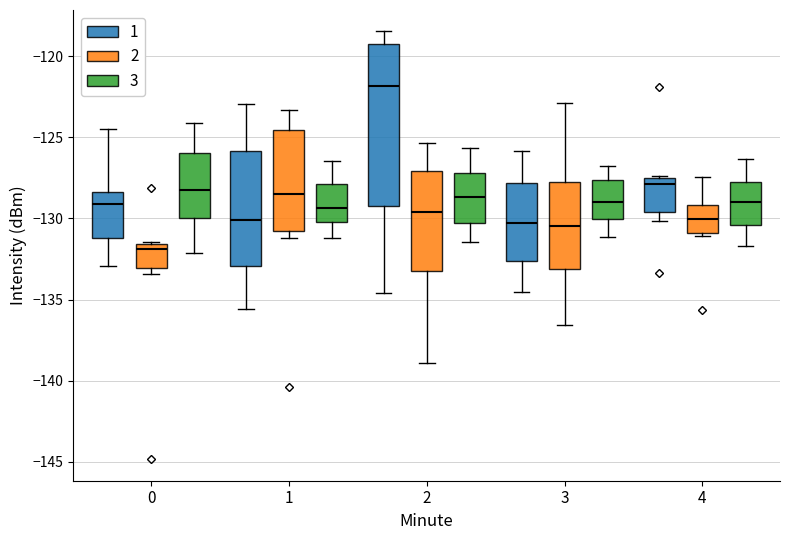

Comparing the boxes themselves (not the whiskers), which one is the tallest?

2 (1)